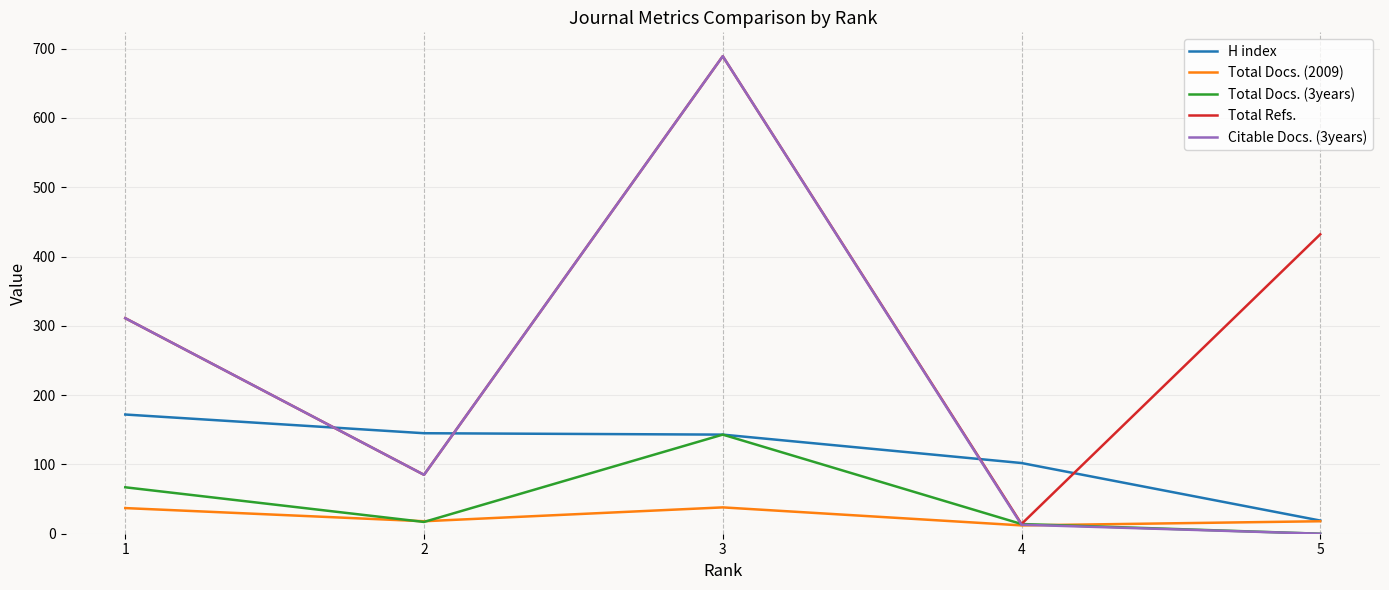

Which series has the largest total across all categories?

Total Refs.